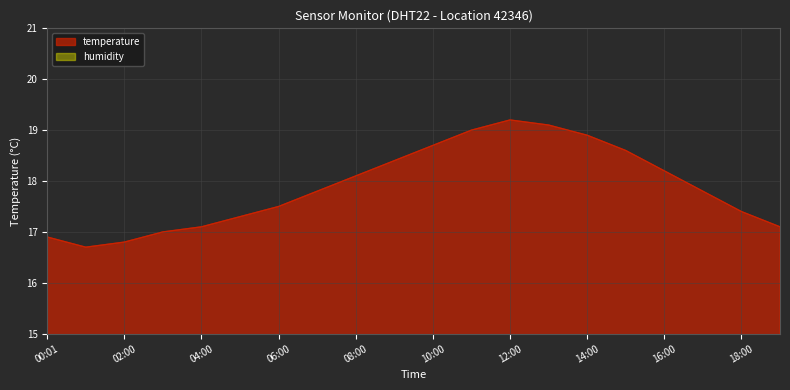

At which label does temperature first exceed 17?

04:00